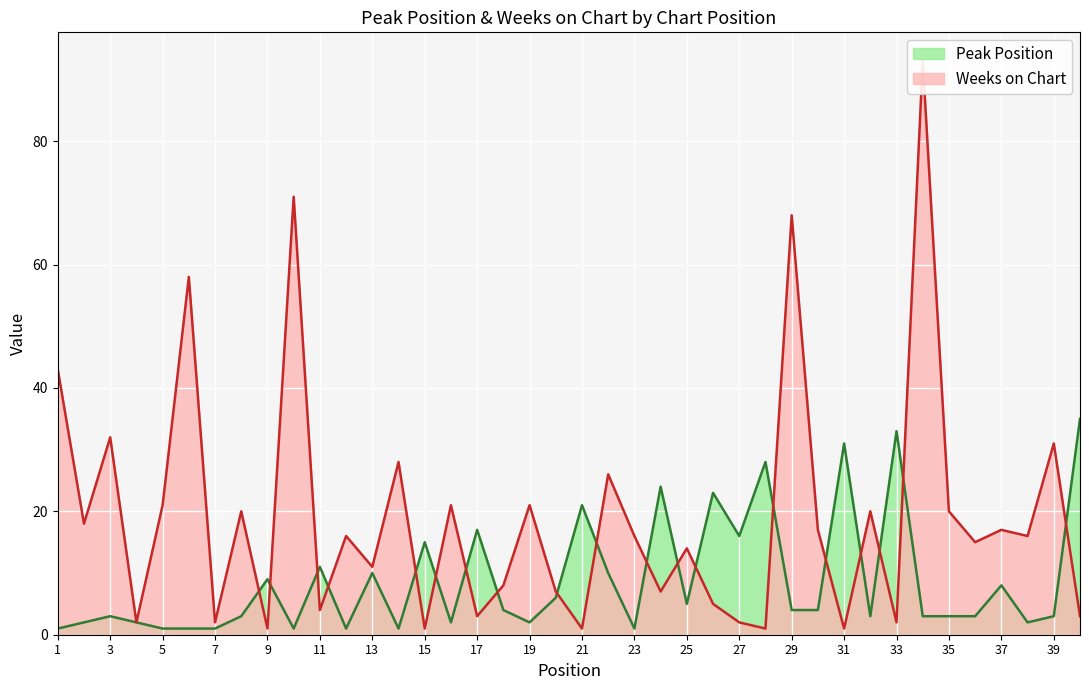

At 28, list the series in order from largest to smallest.

Peak Position, Weeks on Chart